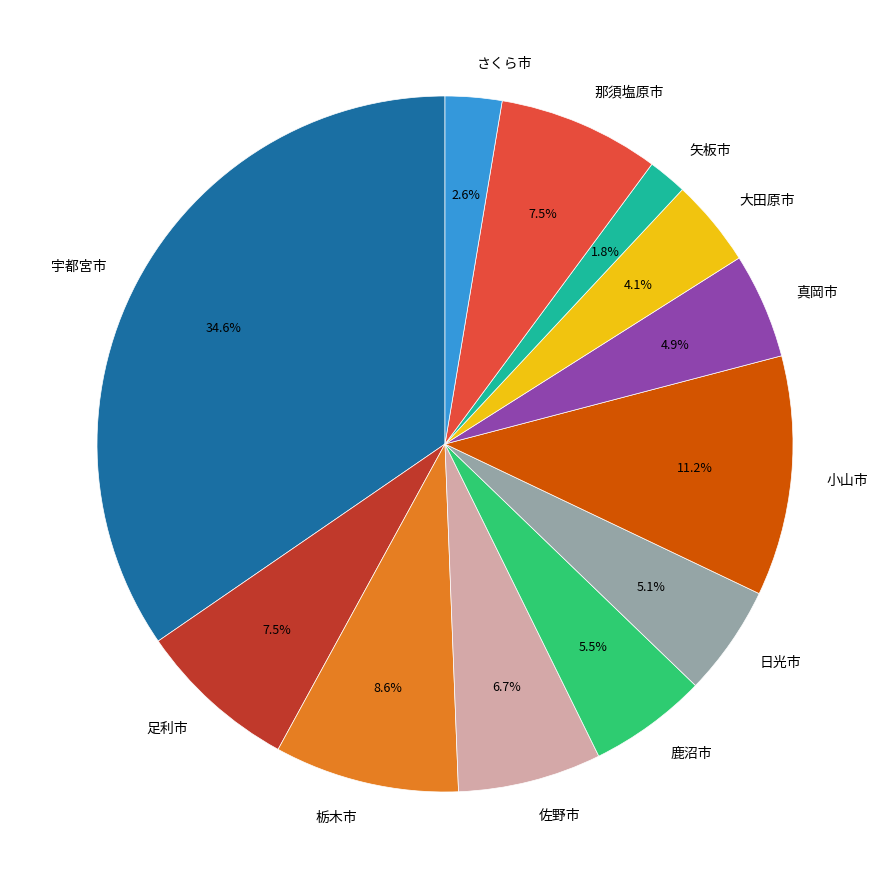

True or false: 大田原市 accounts for 4% of the total.

True